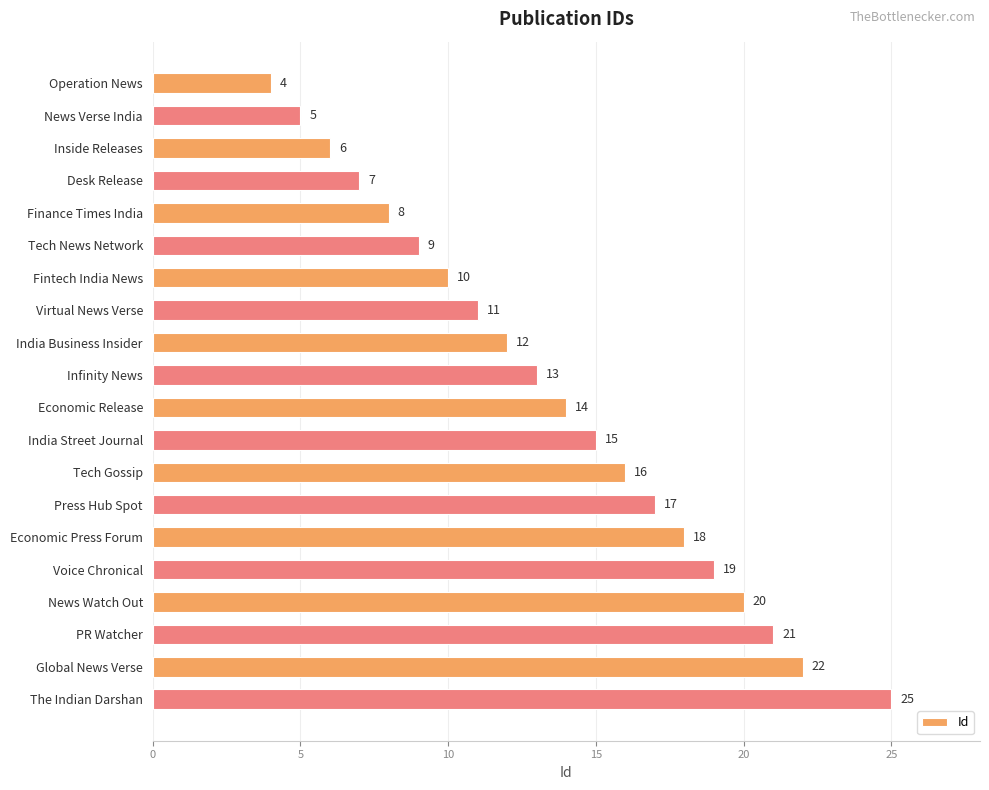

At which label is the value closest to 14?

Economic Release